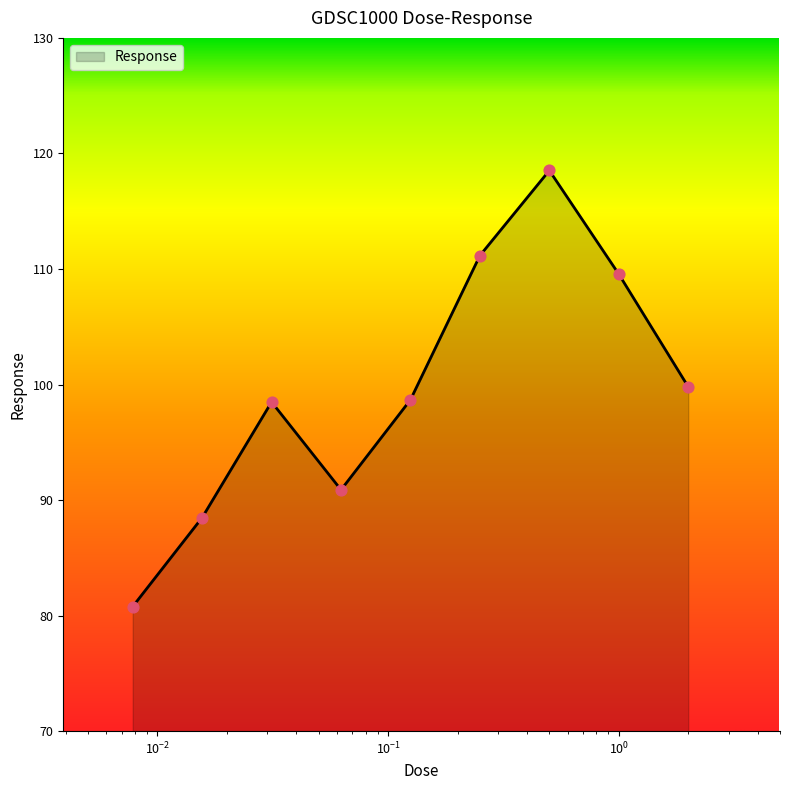

What is the difference between the maximum and minimum values?

37.7